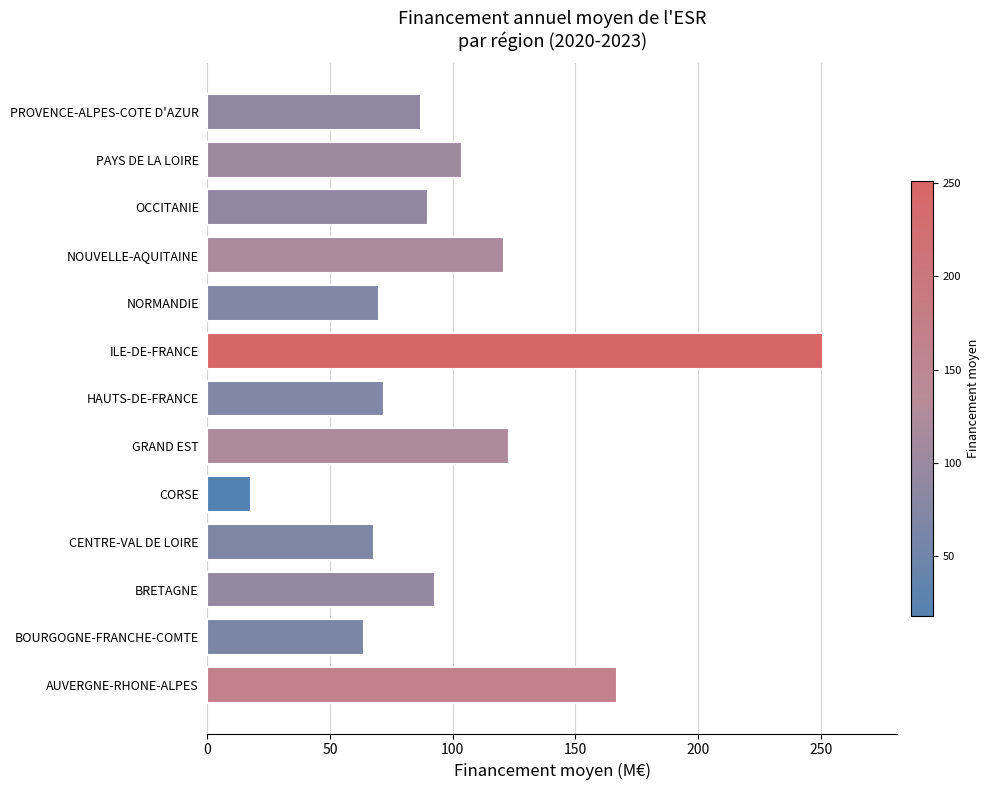

Reading bottom to top, extract all data points from this chart.

AUVERGNE-RHONE-ALPES=167	BOURGOGNE-FRANCHE-COMTE=64	BRETAGNE=93	CENTRE-VAL DE LOIRE=68	CORSE=18	GRAND EST=123	HAUTS-DE-FRANCE=72	ILE-DE-FRANCE=251	NORMANDIE=70	NOUVELLE-AQUITAINE=121	OCCITANIE=90	PAYS DE LA LOIRE=104	PROVENCE-ALPES-COTE D'AZUR=87